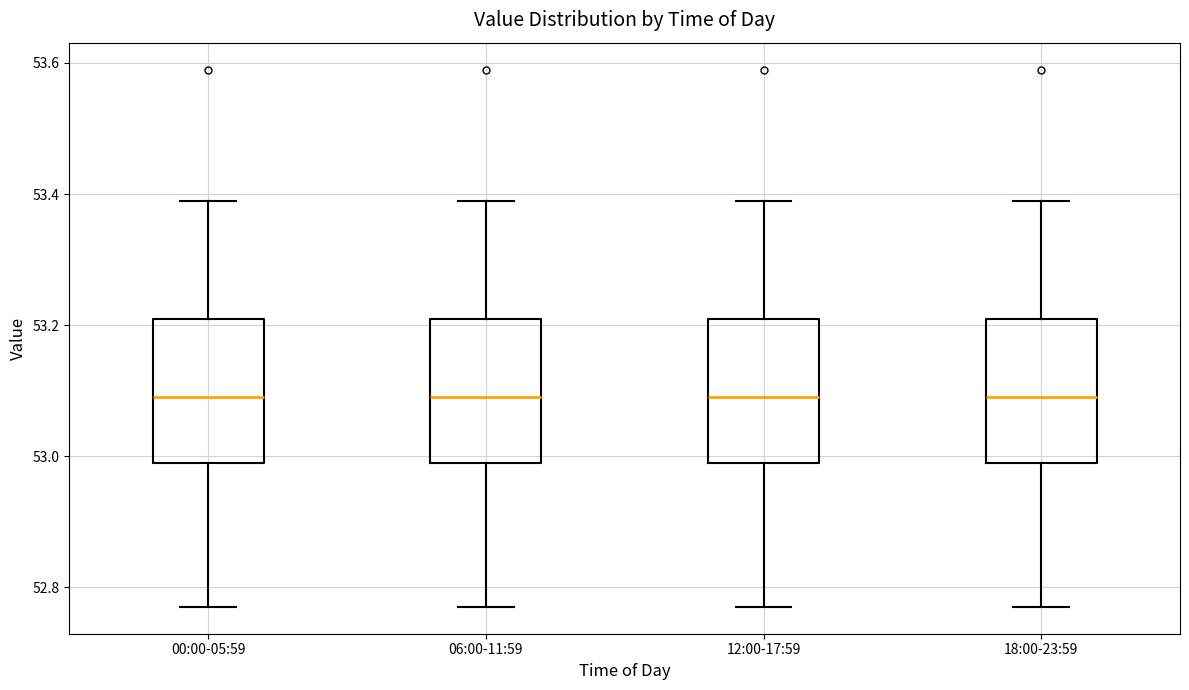

Reading left to right, read every box against the y-axis: the position of its median line, the range the box covers, and the ends of its whiskers. The values are not printed on the chart, so give them approximately, as read against the axis.

00:00-05:59: median 53.10, box 53.00 to 53.22, whiskers 52.78 to 53.40
06:00-11:59: median 53.10, box 53.00 to 53.22, whiskers 52.78 to 53.40
12:00-17:59: median 53.10, box 53.00 to 53.22, whiskers 52.78 to 53.40
18:00-23:59: median 53.10, box 53.00 to 53.22, whiskers 52.78 to 53.40